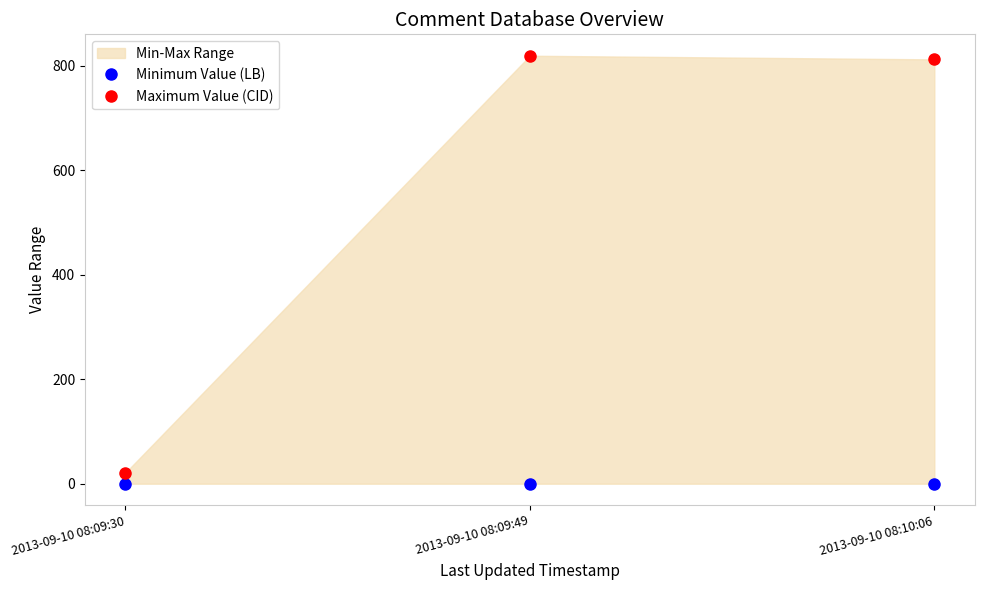

What is the total value across all series at 2013-09-10 08:09:30?

21